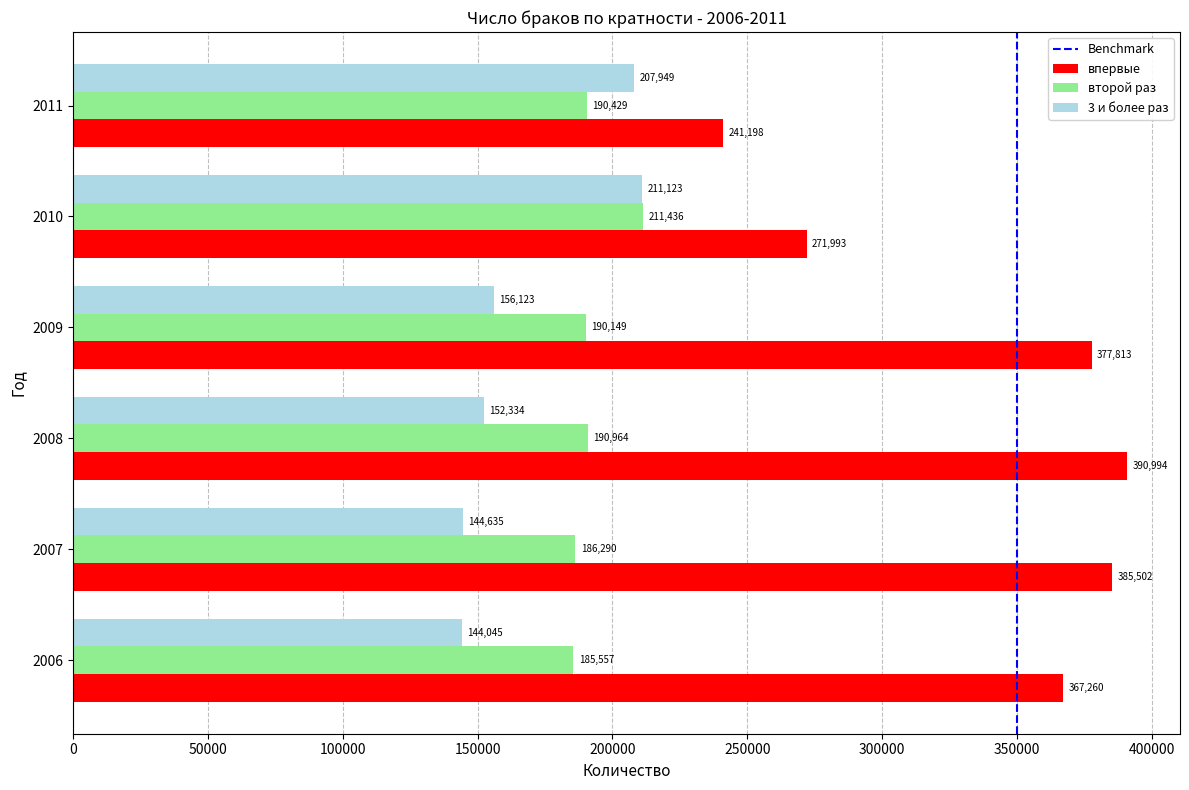

What is the minimum value shown in the chart?

144045